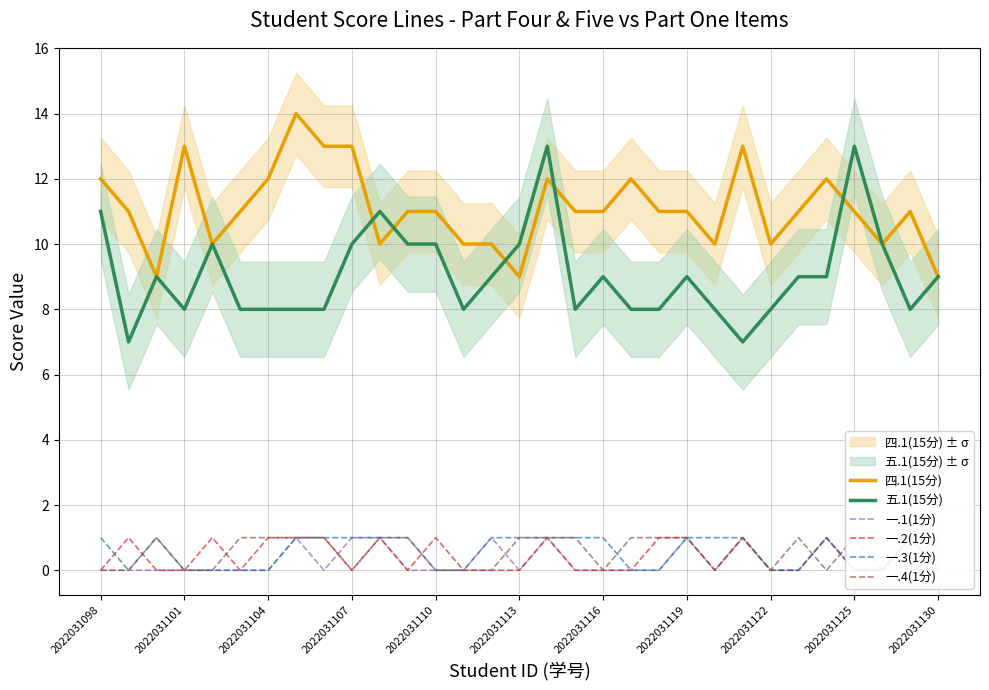

What is the lowest value of the 五.1(15分) series?

7